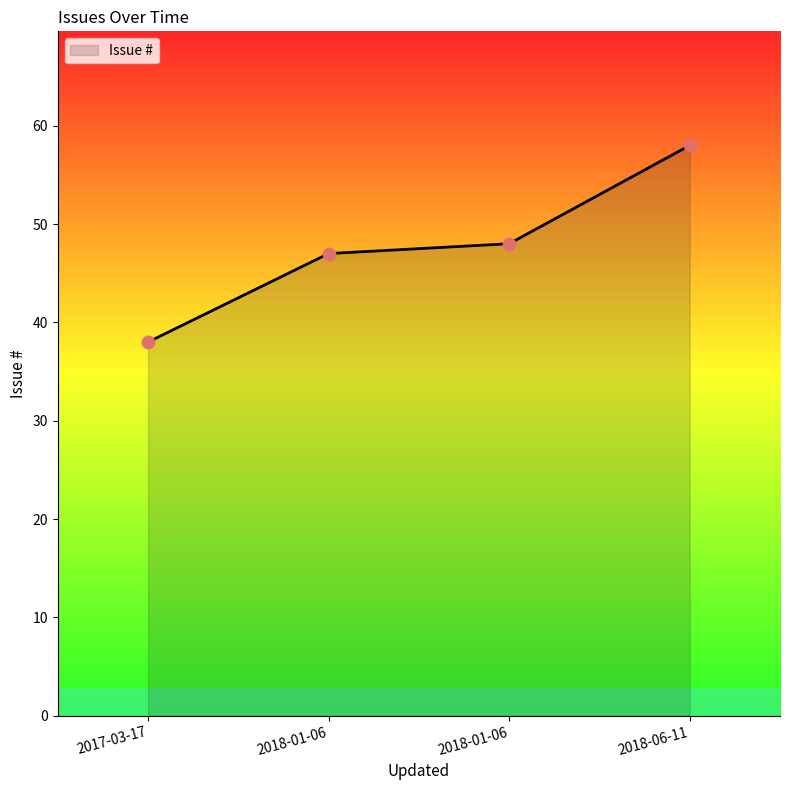

Between 2018-06-11 and 2018-01-06, which is larger?

2018-06-11